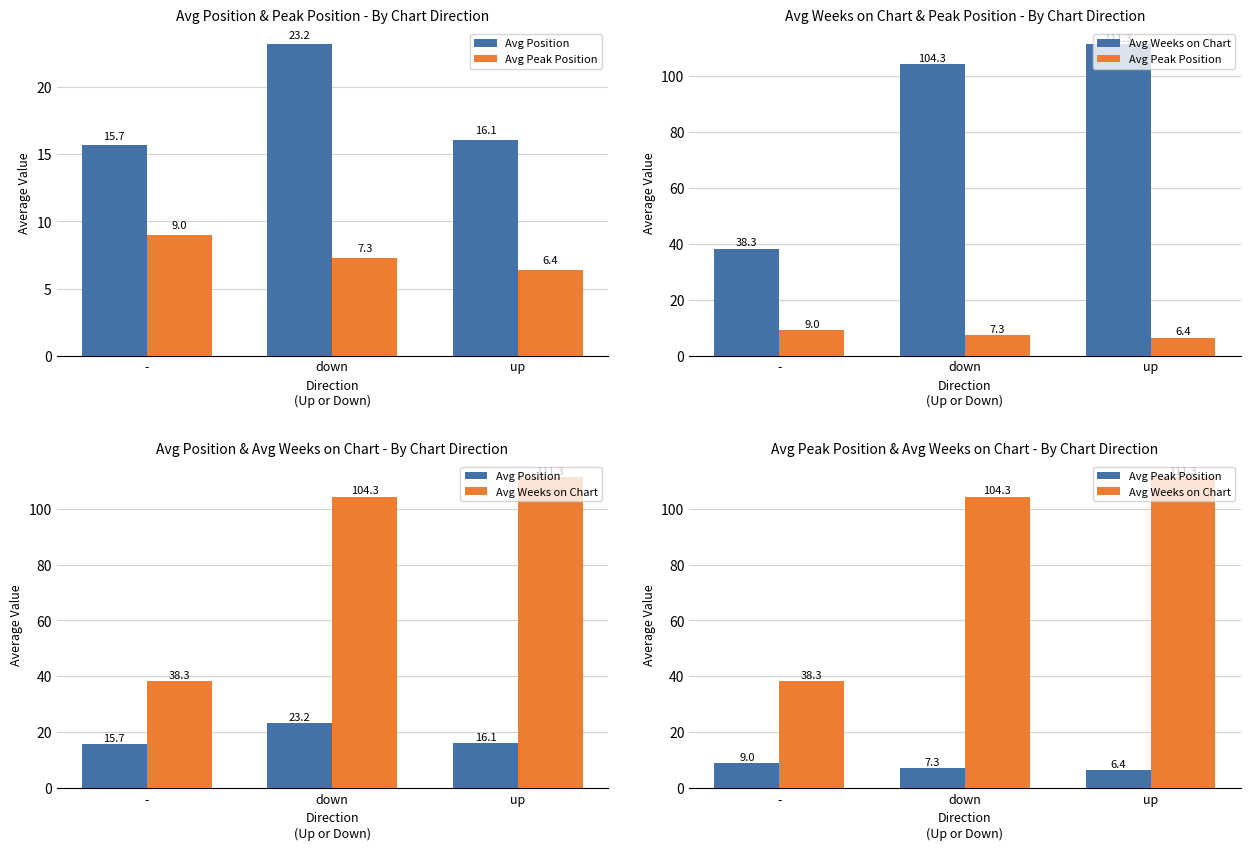

Are the bars horizontal?

No